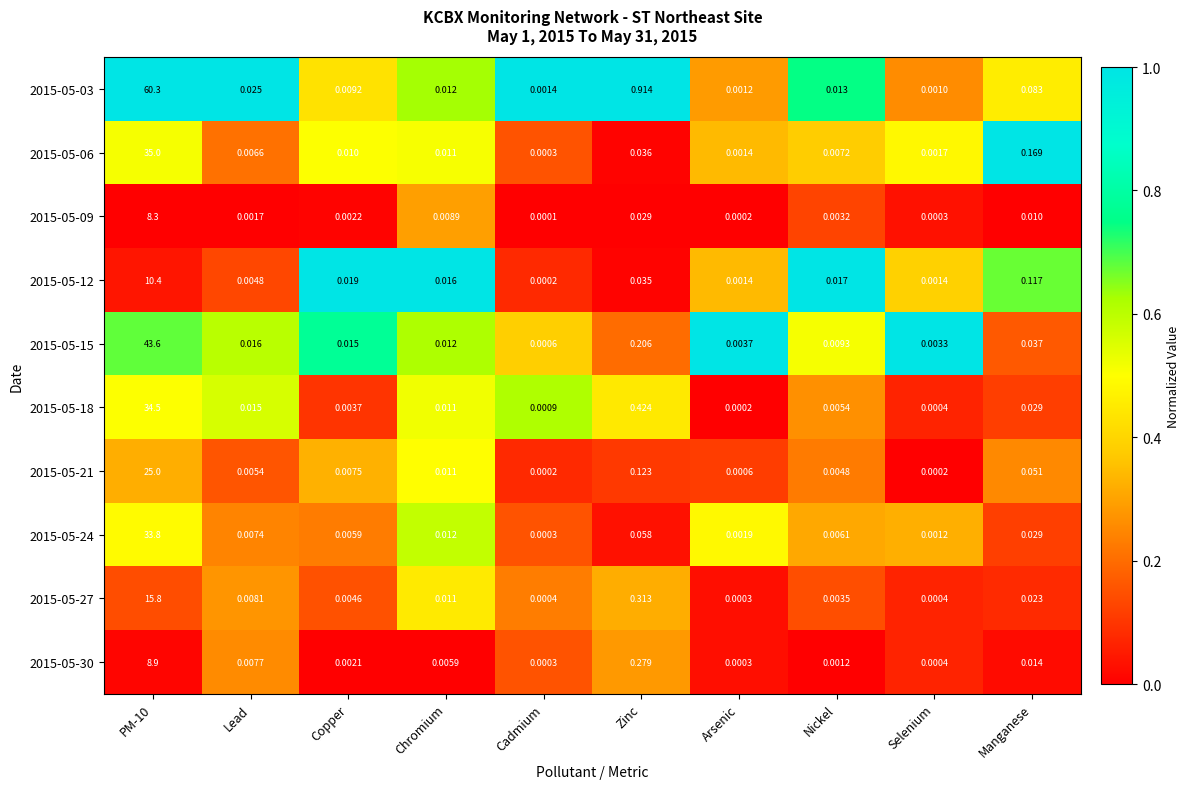

Where is 2015-05-30 nearest to the value 4?

Zinc